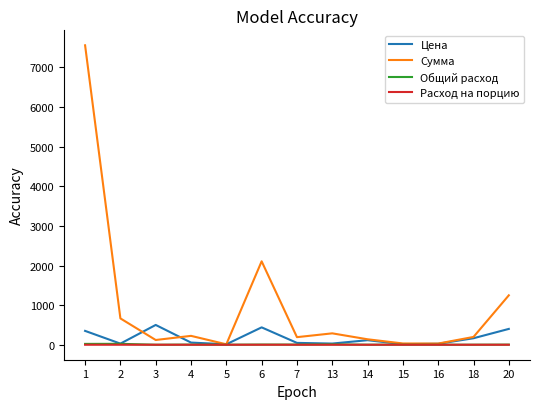

True or false: Расход на порцию has a value of 0.1 at 2.

True